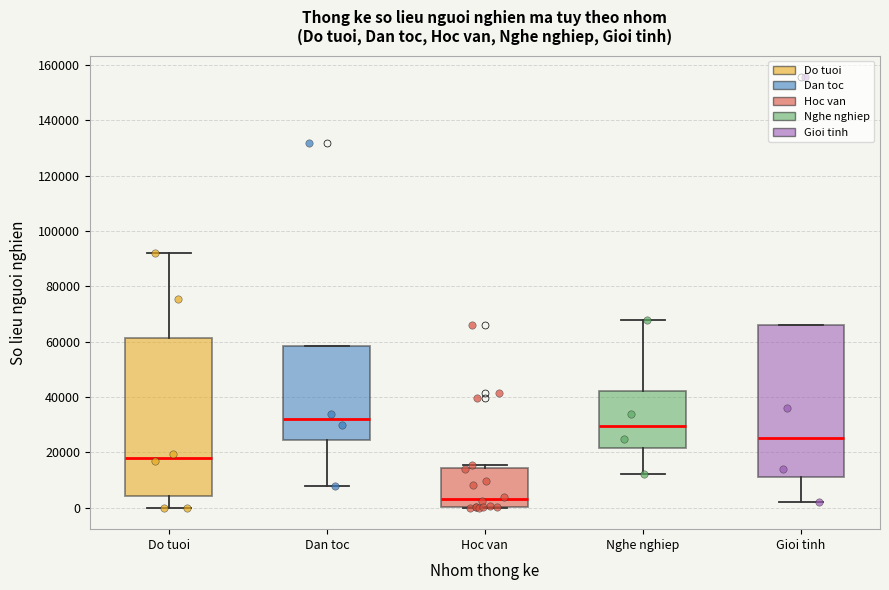

Which box has the highest median line?

Dan toc